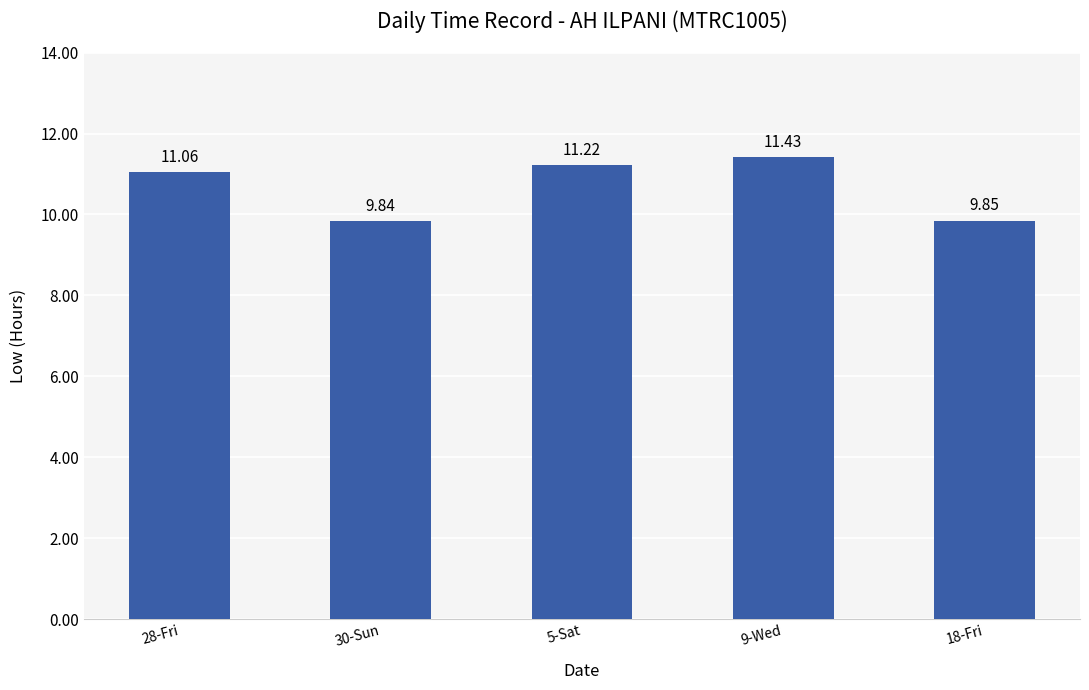

What is the difference between the maximum and minimum values?

1.6